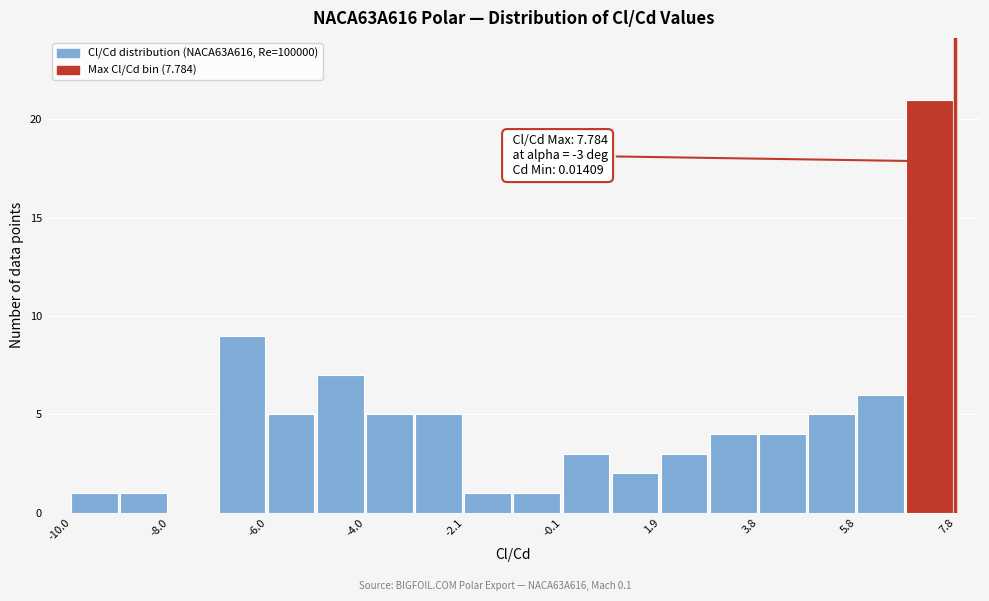

Which range on the x-axis has the tallest bar?

6.8 to 7.8